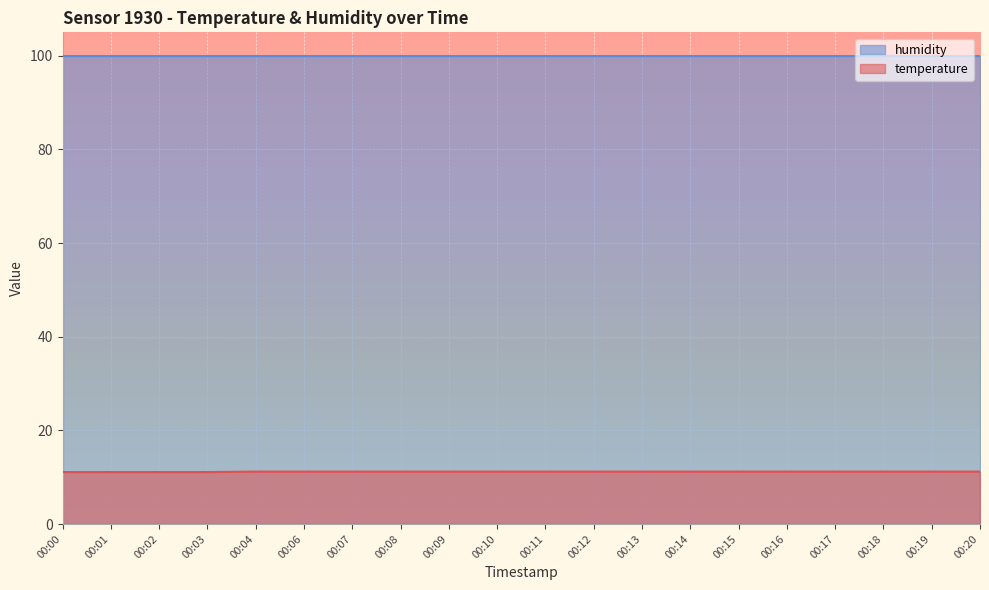

The value at 00:03 is 19.4. True or false?

False